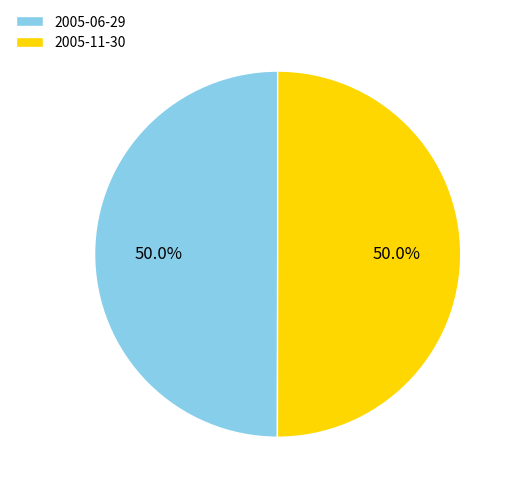

To the nearest percent, what is the combined percentage of 2005-06-29 and 2005-11-30?

100%